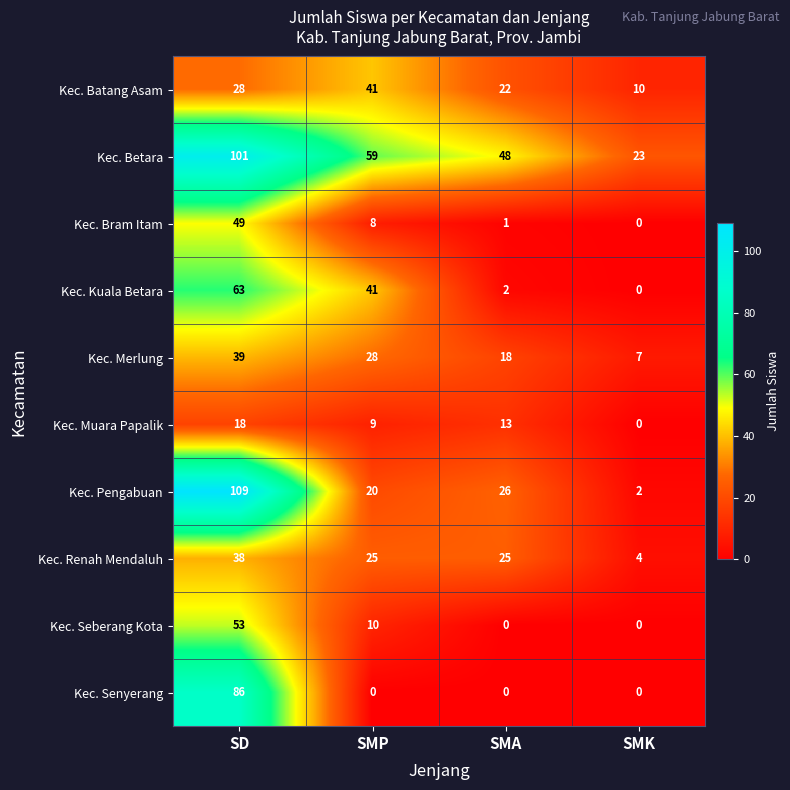

How many data points does each series have?

4